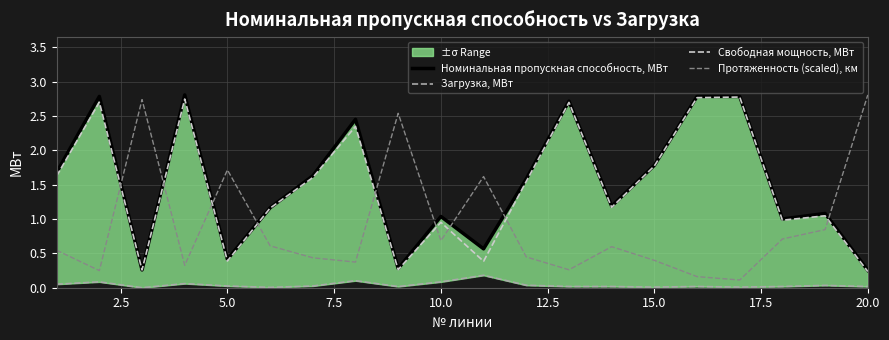

The Номинальная пропускная способность, МВт series shows 4.4 at 15. True or false?

False